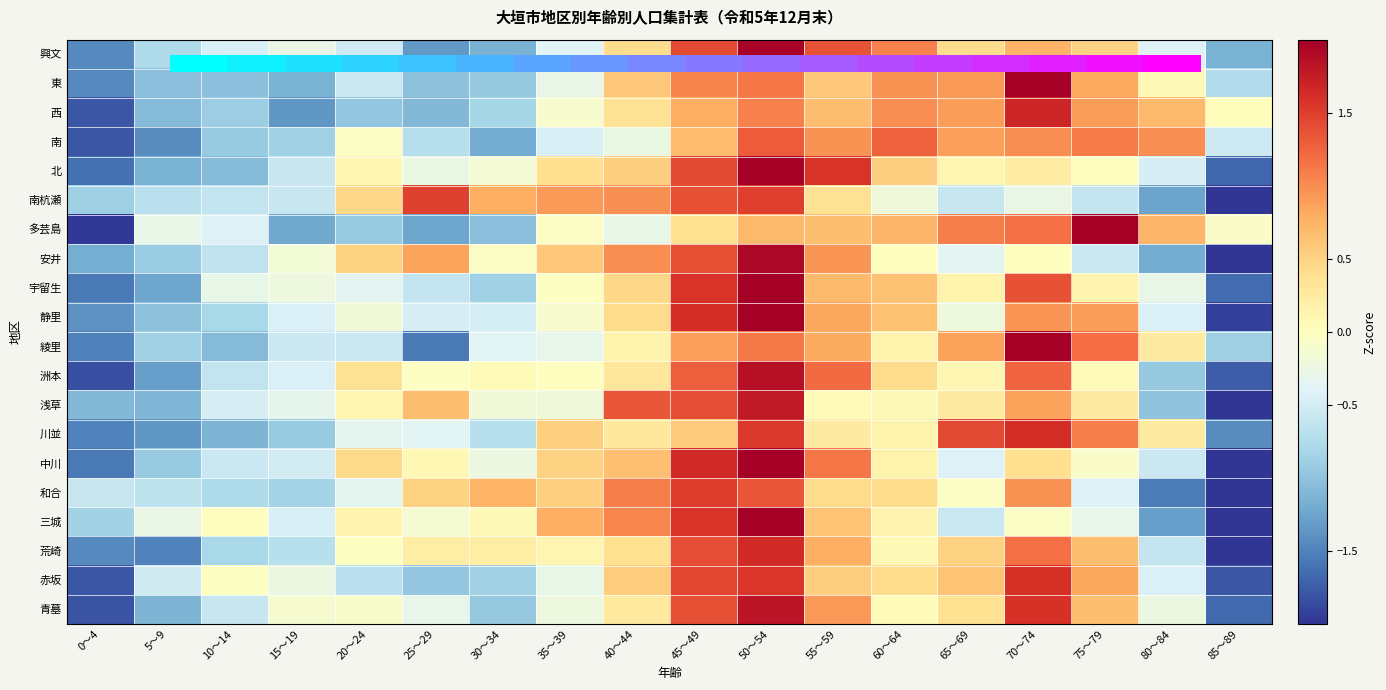

Which series has the largest total across all categories?

北